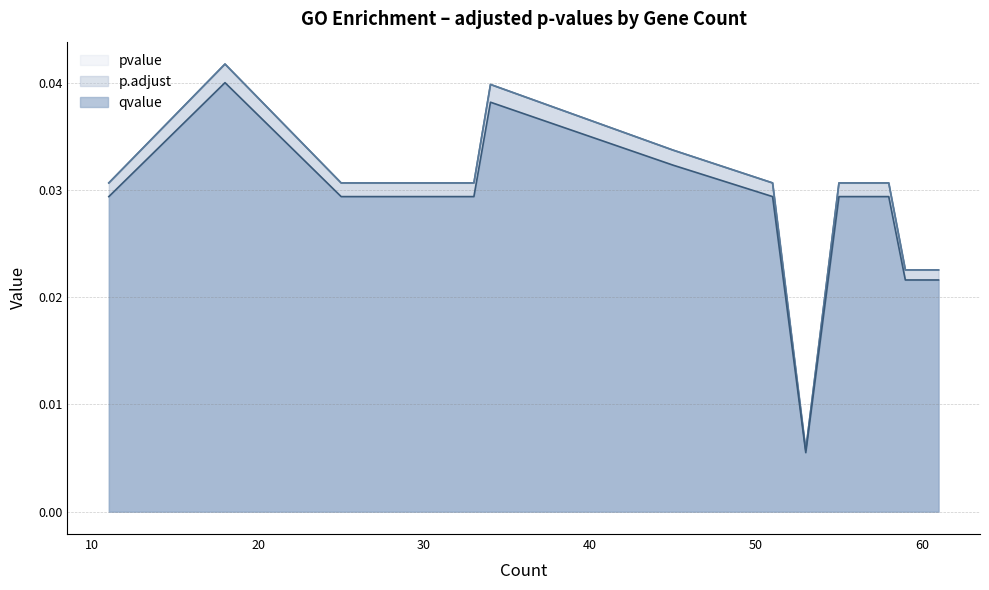

True or false: p.adjust and qvalue intersect in this chart.

False